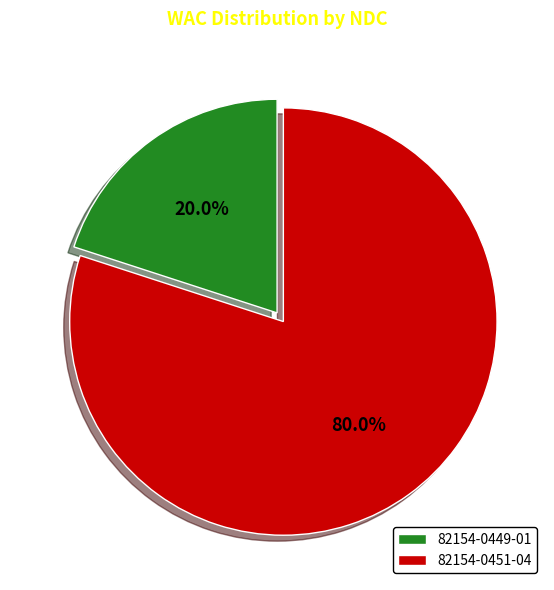

To the nearest percent, what portion does 82154-0451-04 represent?

80%